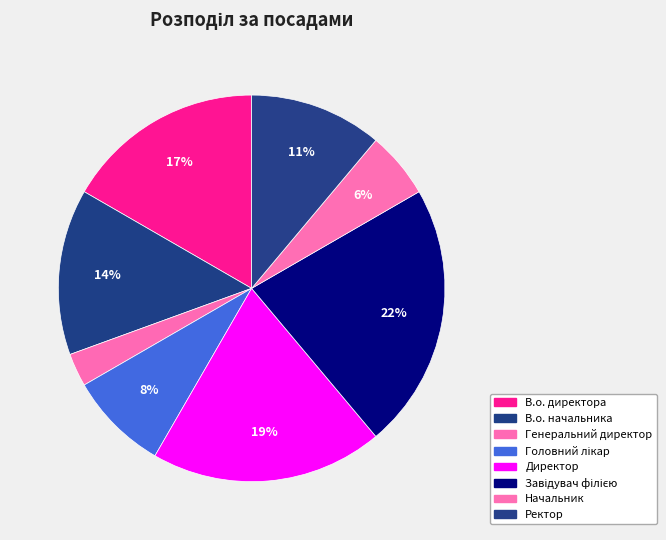

True or false: Завідувач філією accounts for 22% of the total.

True